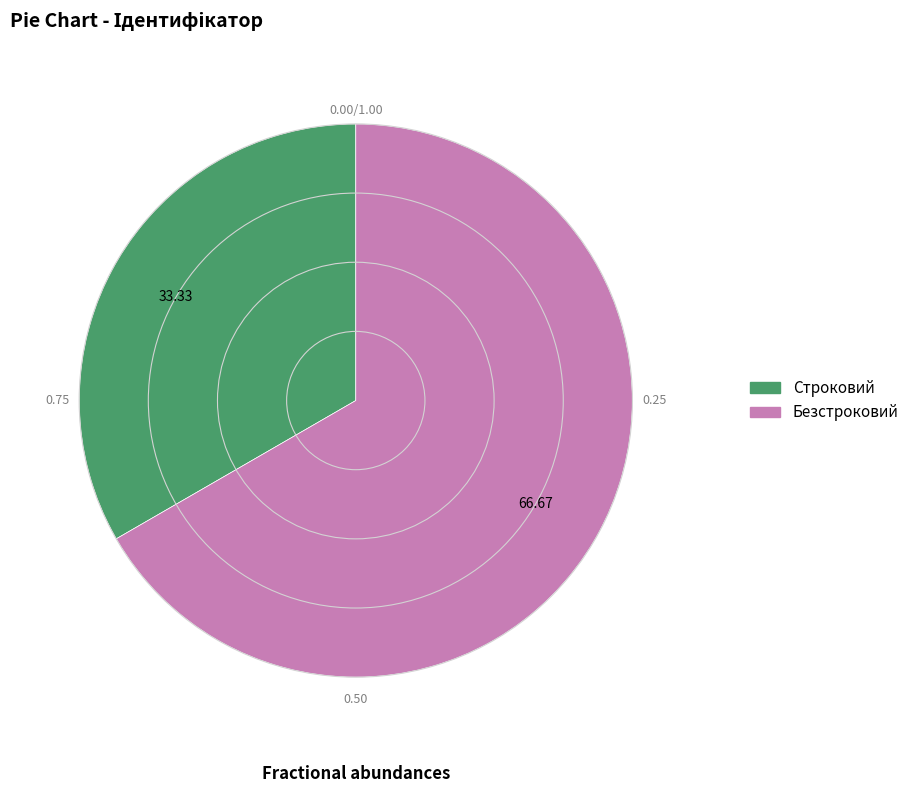

Which category has the smallest portion of the pie?

Строковий